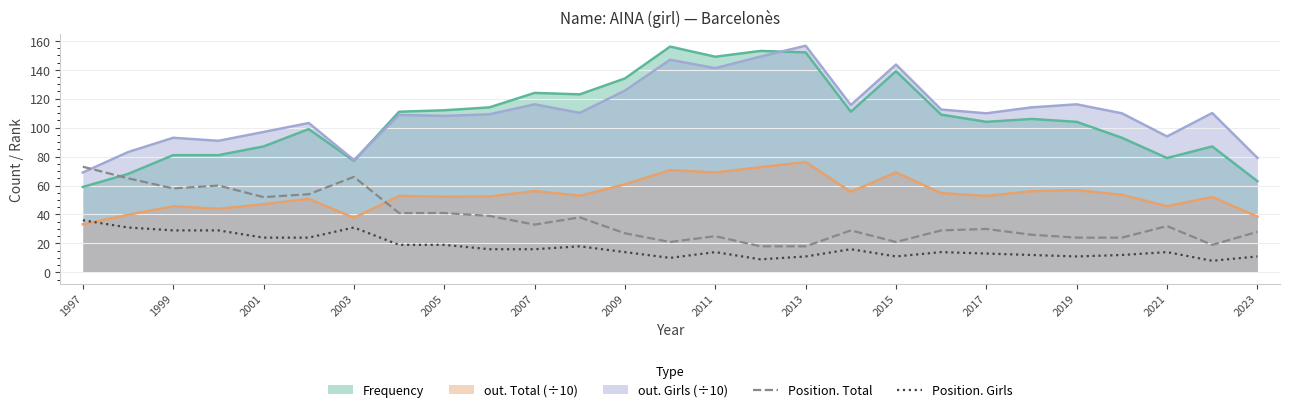

Which series has the widest spread of values?

Frequency